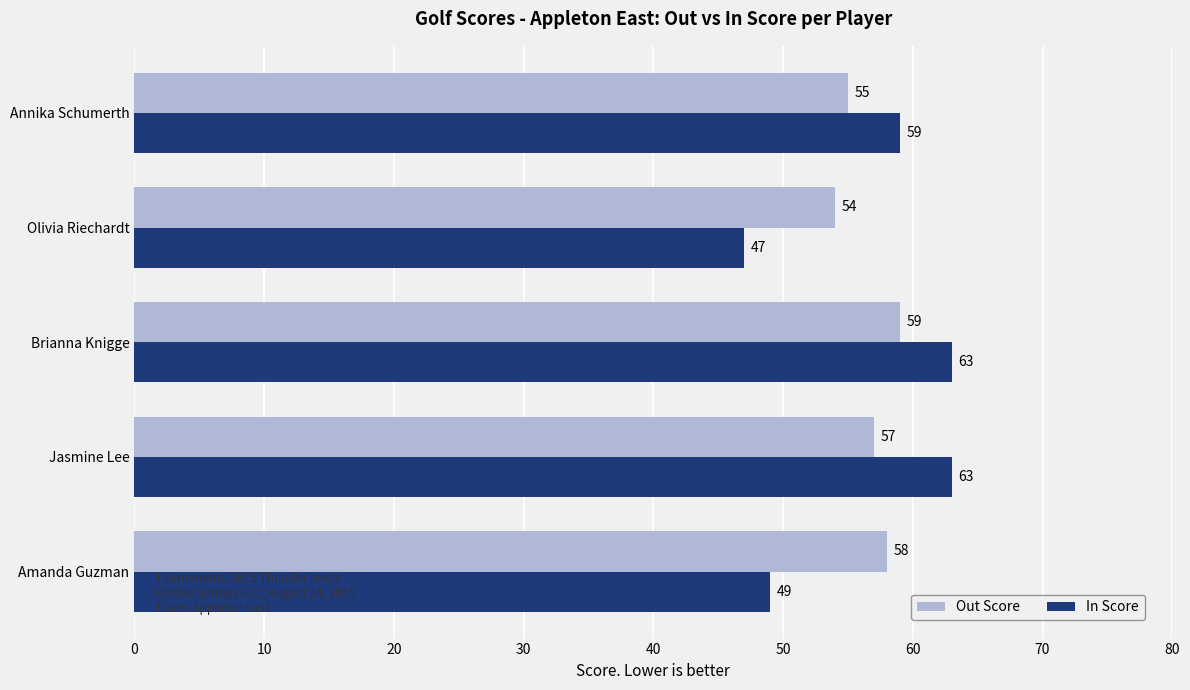

How many values in the Out Score series are below 57?

2